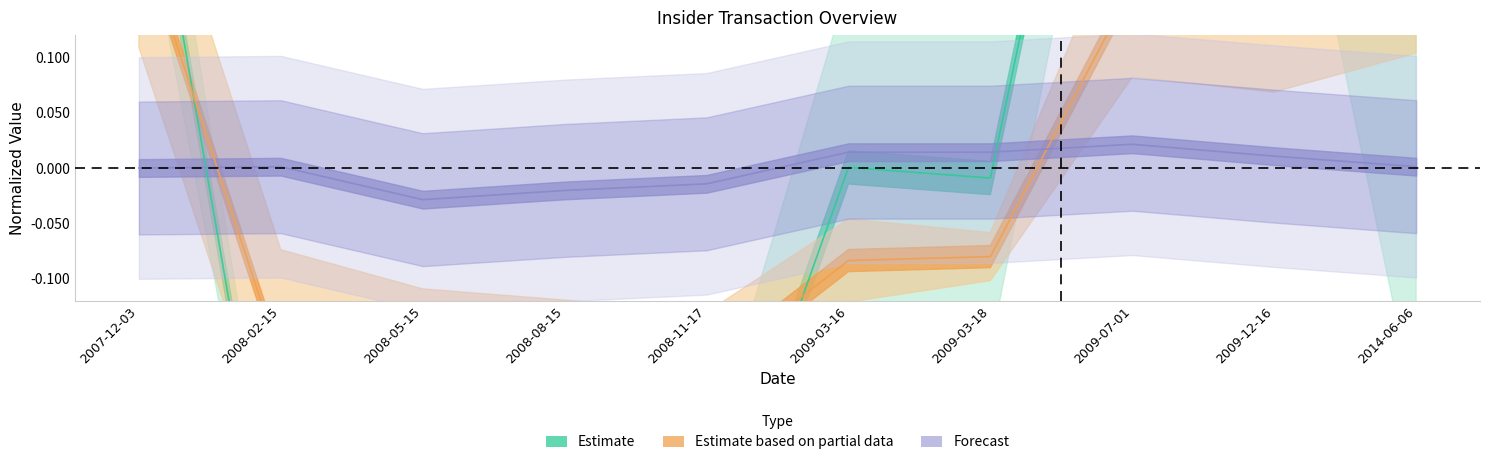

Is it true that r7 equals 0.0 at 2014-06-06?

True